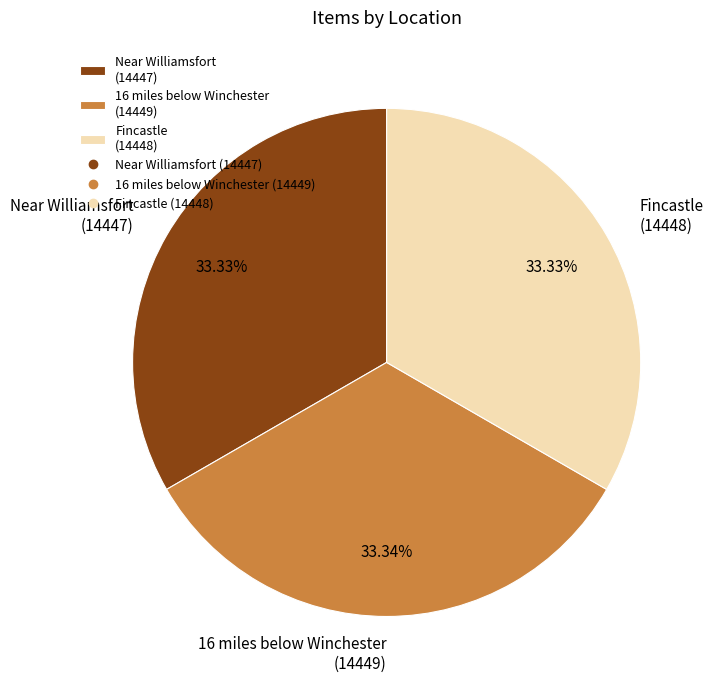

To the nearest percent, what portion does 16 miles below Winchester (14449) represent?

33%